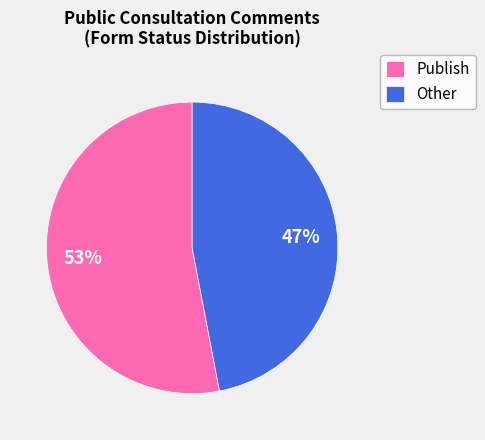

What is the largest slice in the pie chart?

Publish